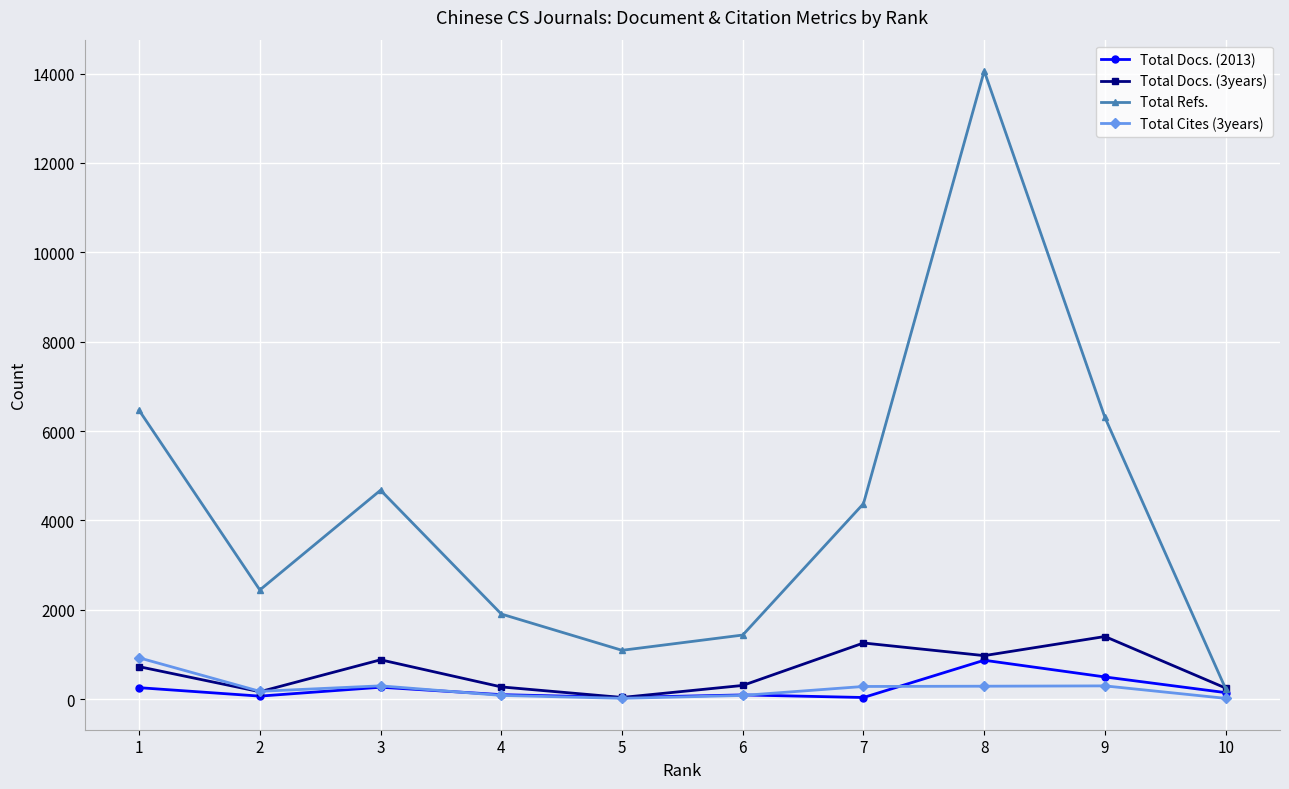

What is the total value across all series at 2?

2860